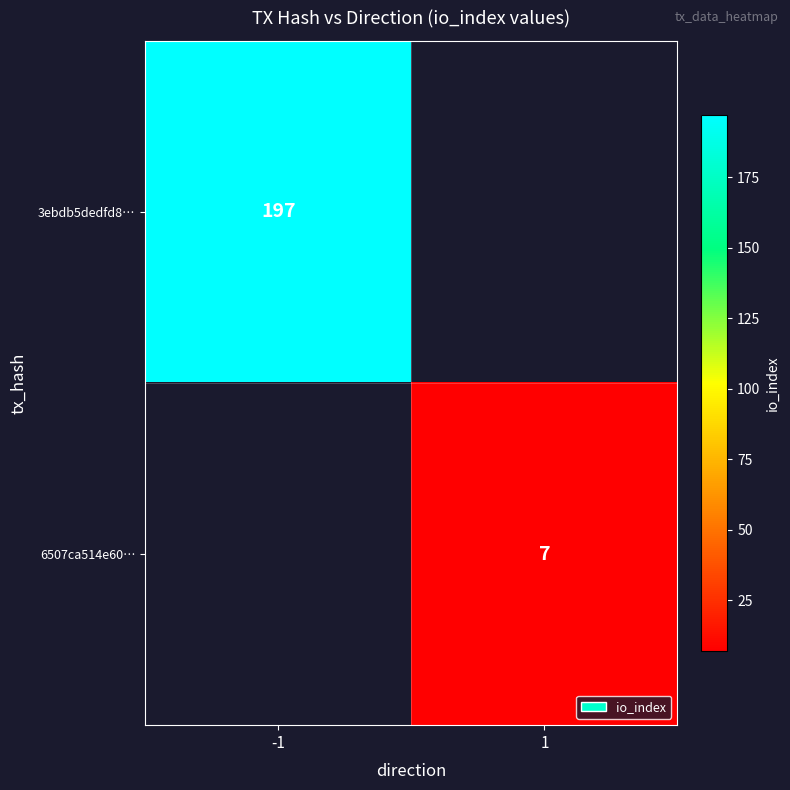

Is the value of 3ebdb5dedfd8… at -1 greater than the value of 6507ca514e60… at 1?

Yes